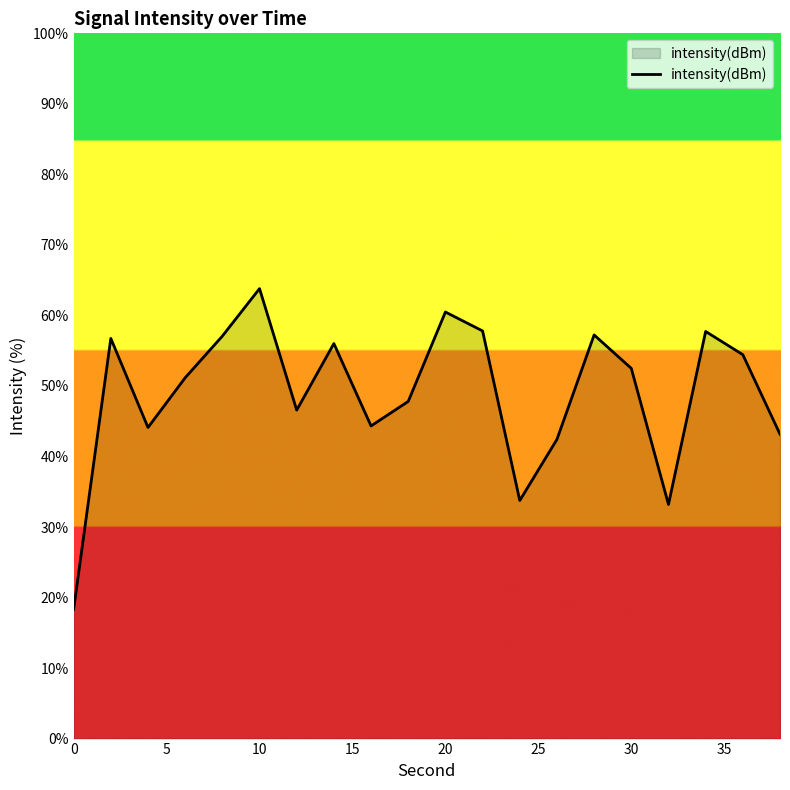

What is the difference between the maximum and minimum values?

45.5